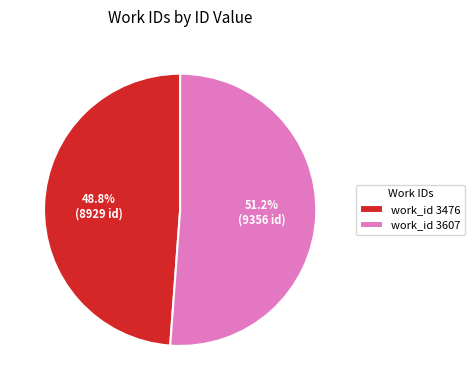

Does work_id 3607 account for over 50% of the chart?

Yes